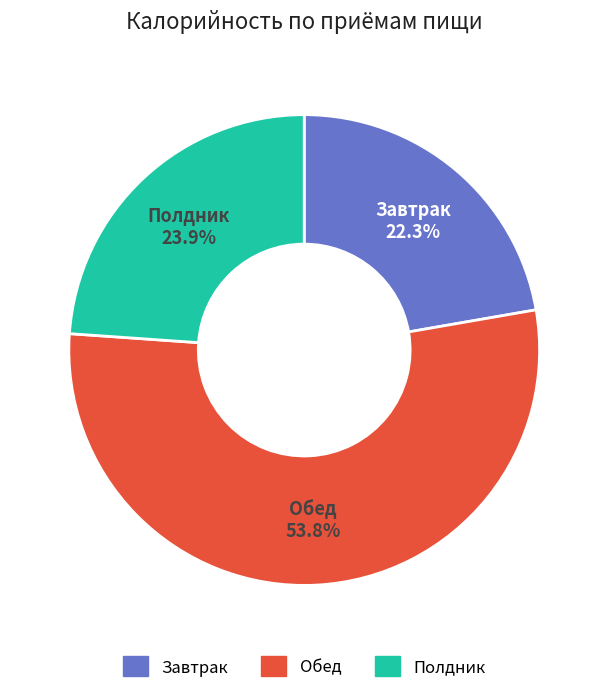

Does any single category account for the majority?

Yes